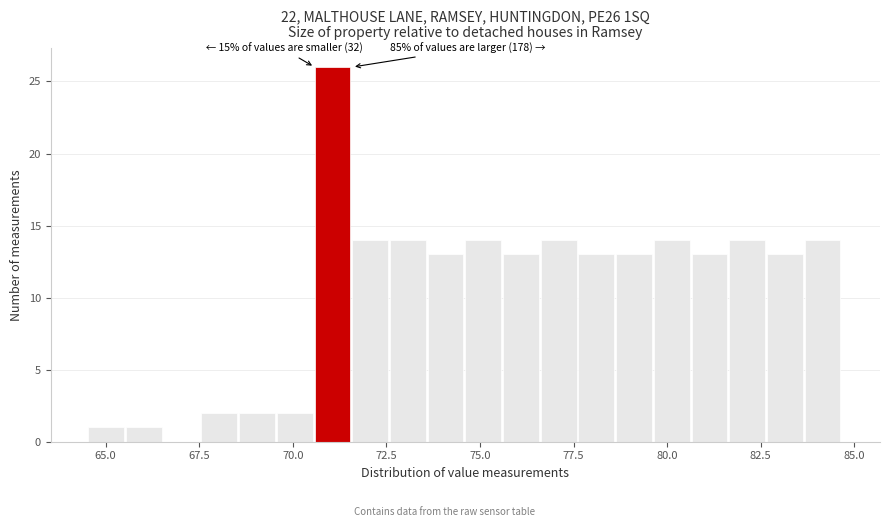

Around what value on the x-axis is the tallest bar? Give the approximate position of its centre, as read against the axis.

71.0